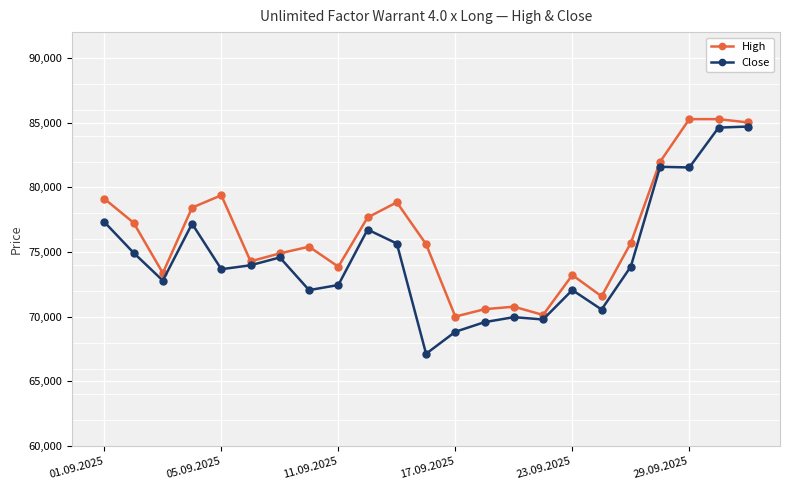

What is the maximum value for Close?

84700